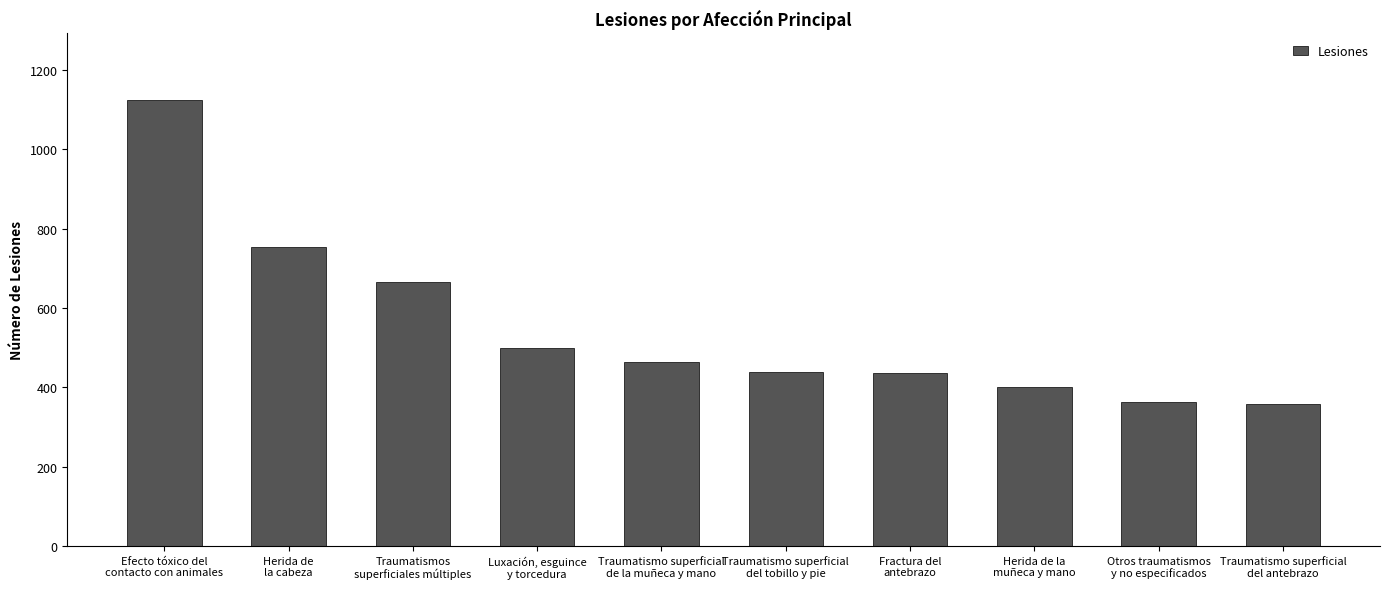

What is the maximum value shown in the chart?

1124